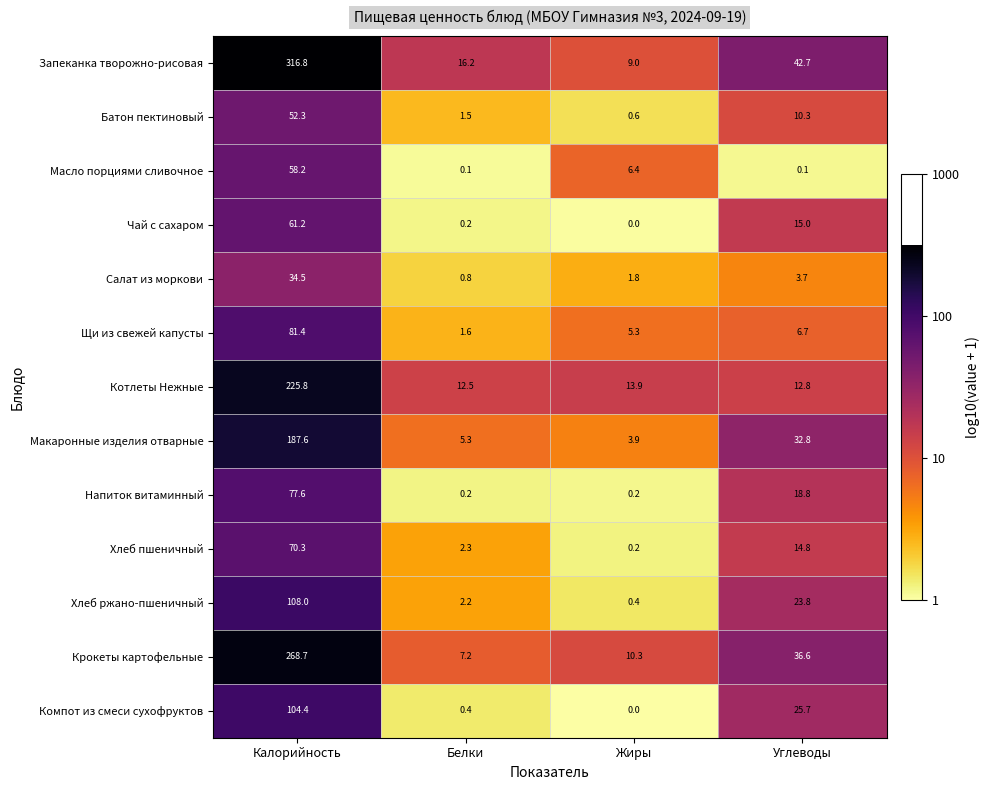

List the series in order of their peak value, highest first.

Запеканка творожно-рисовая, Крокеты картофельные, Котлеты Нежные, Макаронные изделия отварные, Хлеб ржано-пшеничный, Компот из смеси сухофруктов, Щи из свежей капусты, Напиток витаминный, Хлеб пшеничный, Чай с сахаром, Масло порциями сливочное, Батон пектиновый, Салат из моркови